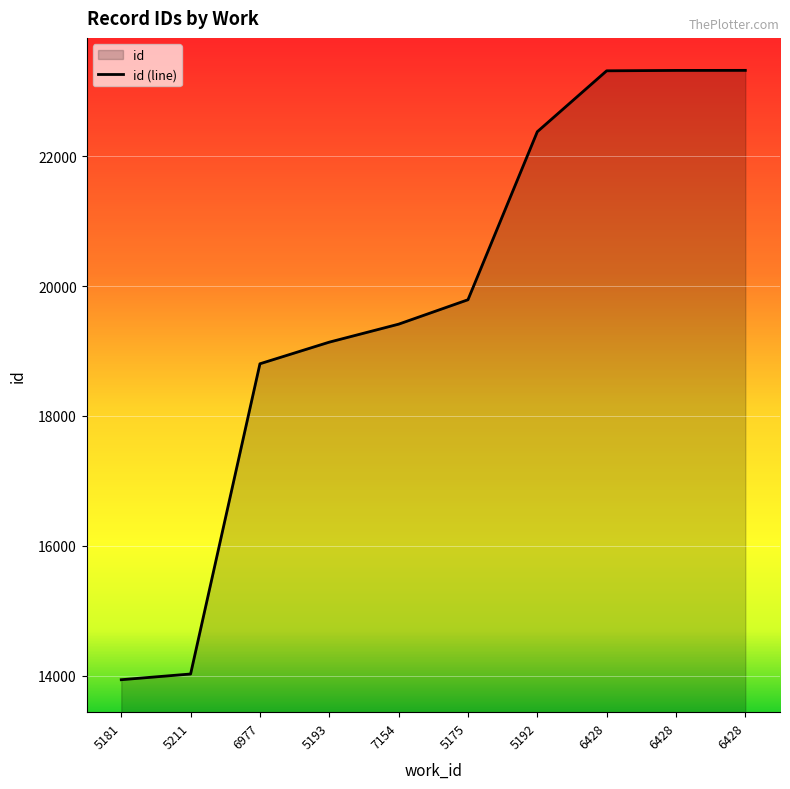

Rank the categories by value from highest to lowest.

6428, 6428, 6428, 5192, 5175, 7154, 5193, 6977, 5211, 5181